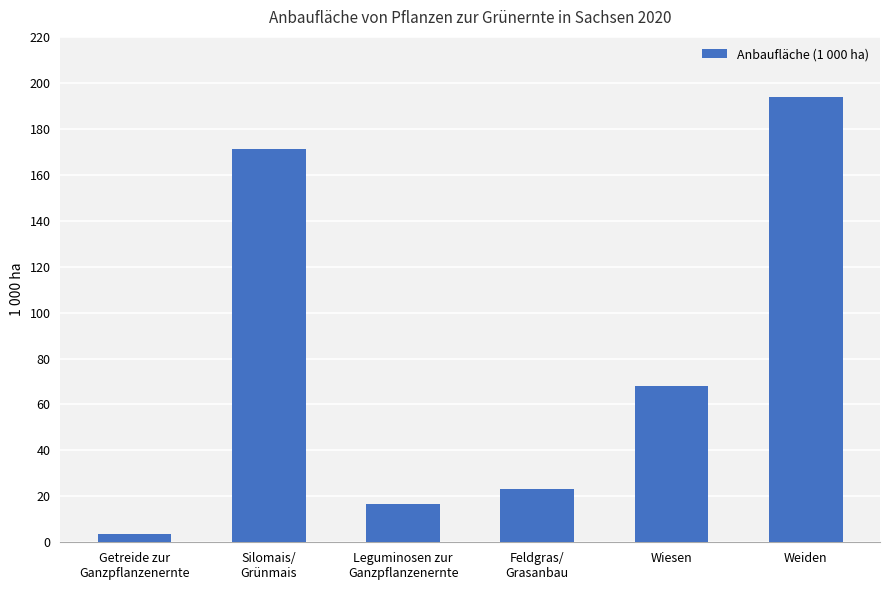

At which label does the data first exceed 68?

Silomais/
Grünmais